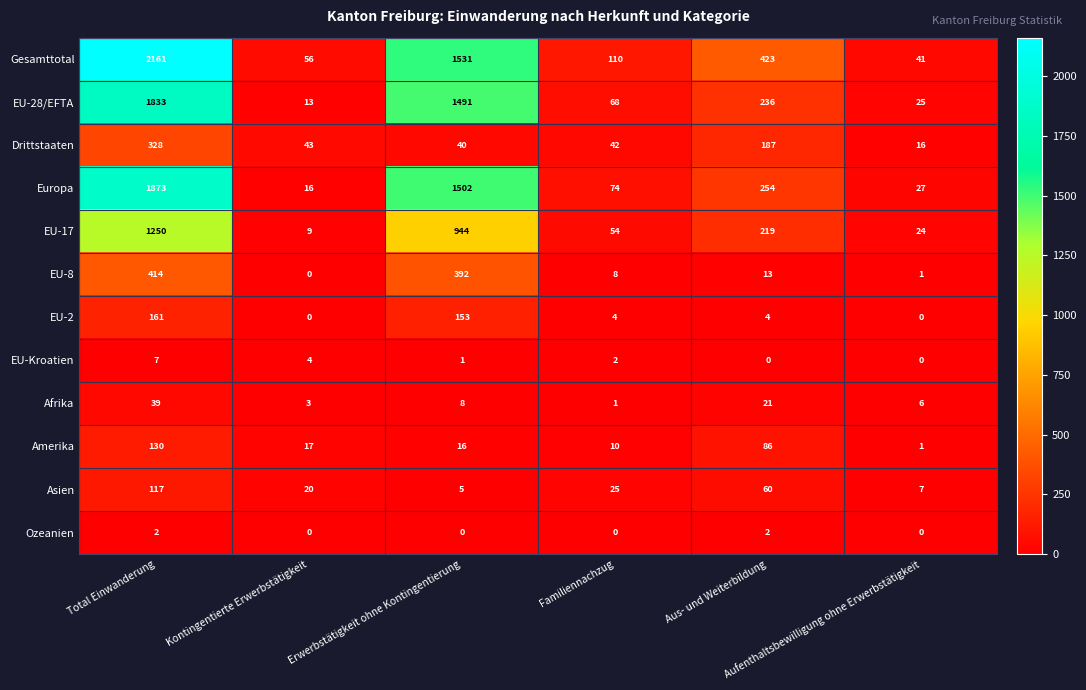

What is the maximum value for Europa?

1873